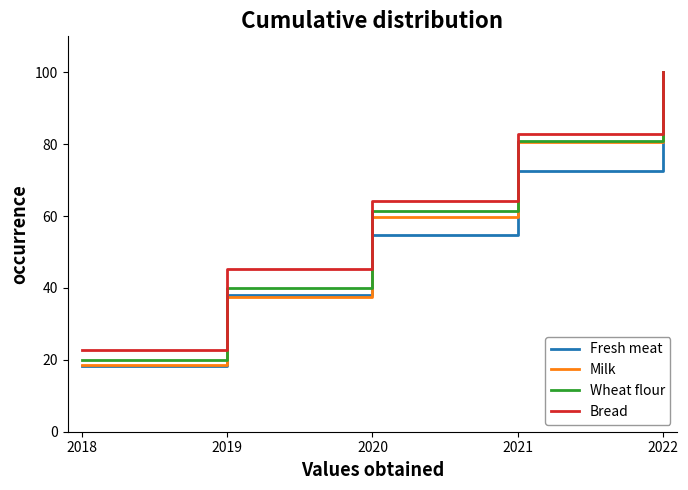

Which series has the largest total across all categories?

Bread